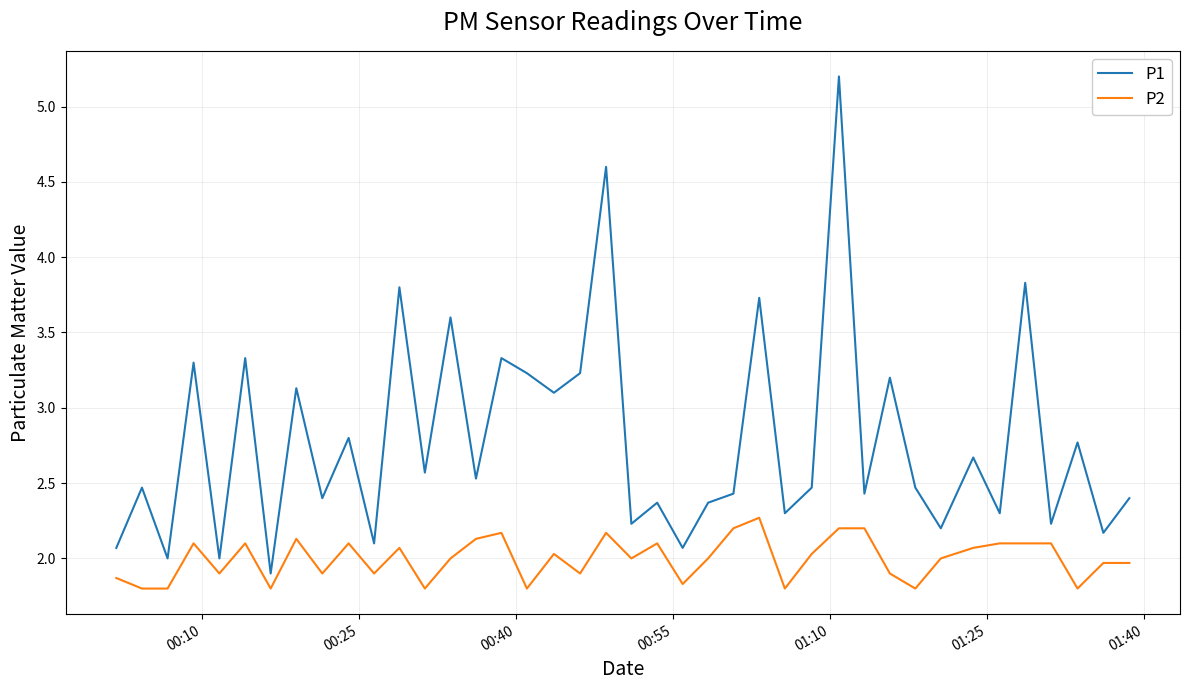

At how many categories does at least one series exceed 3?

14